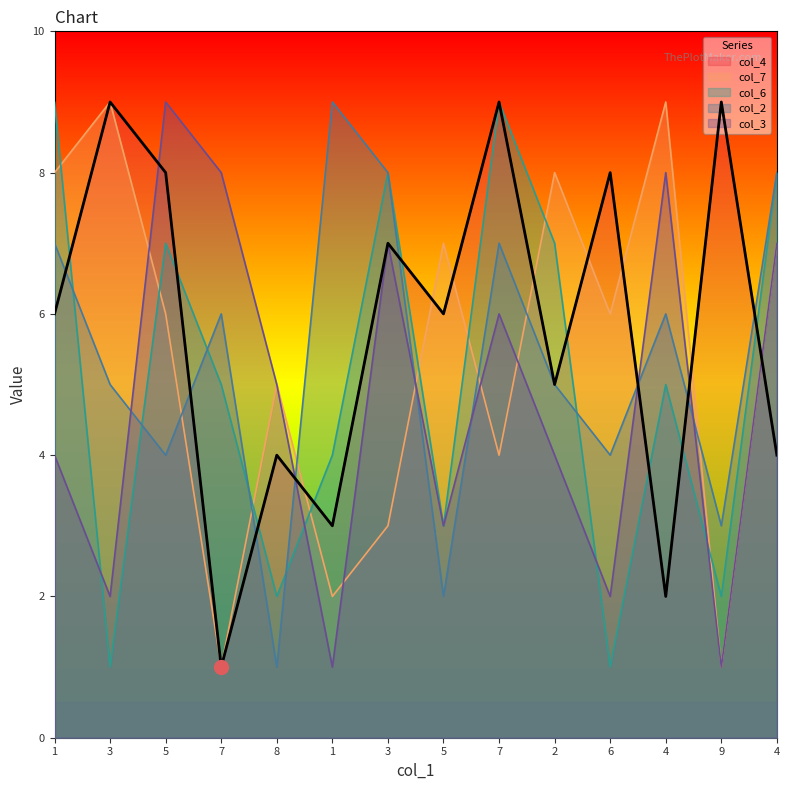

The value of col_2 at 8 is 1. True or false?

False